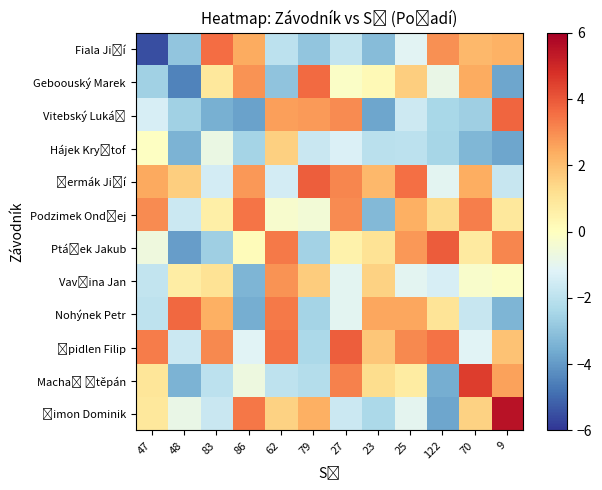

At which category does the chart reach its peak across all series?

9